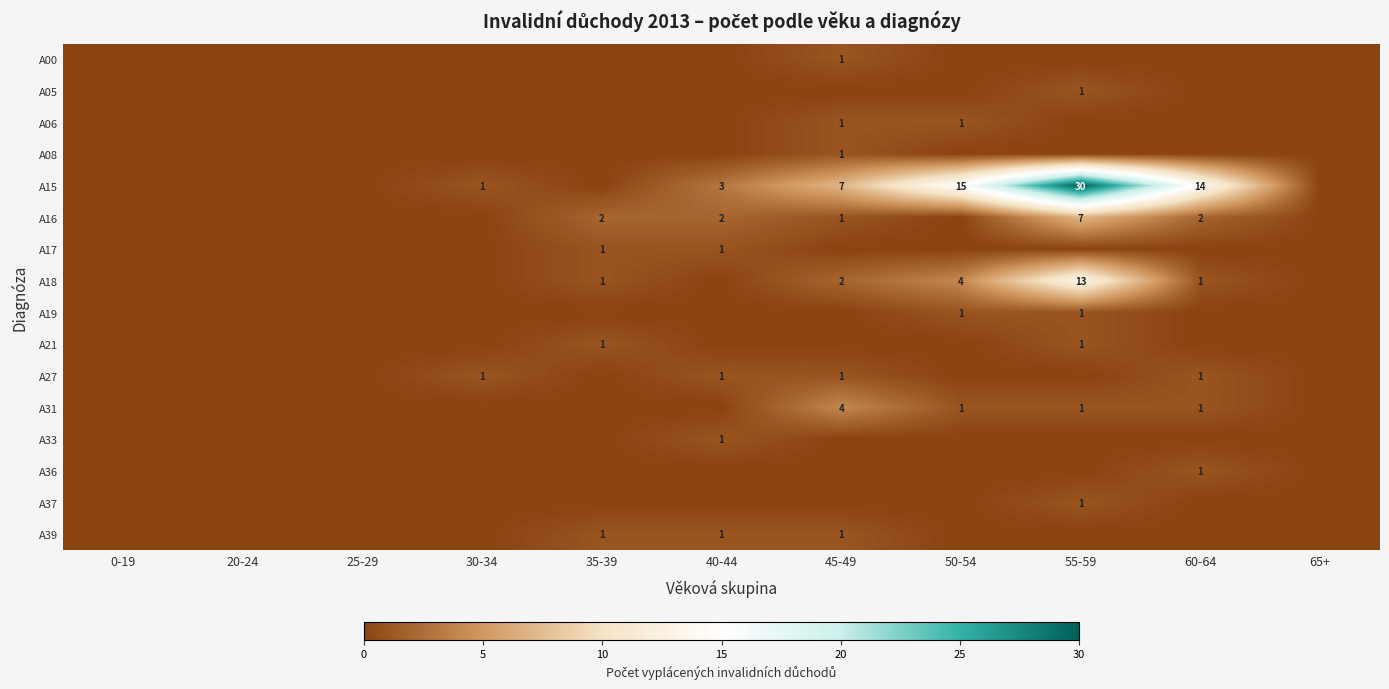

At which category is the sum across all series the highest?

55-59